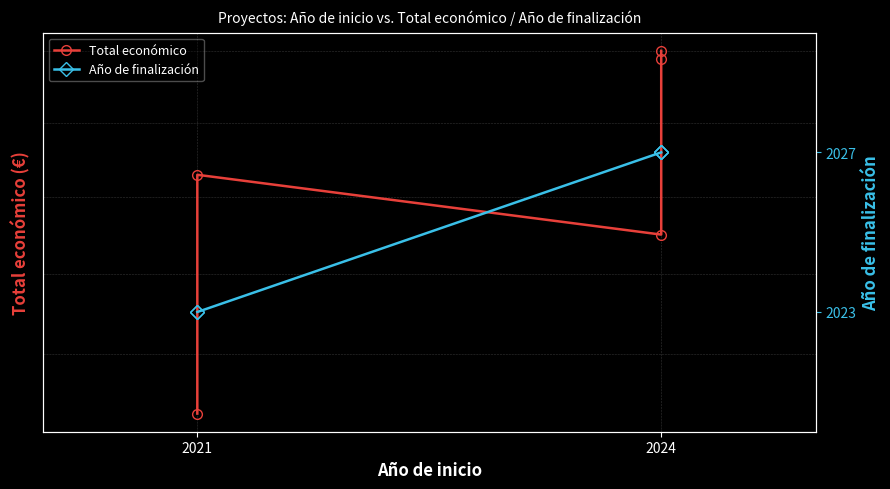

True or false: Año de finalización and Total económico cross at least once.

False